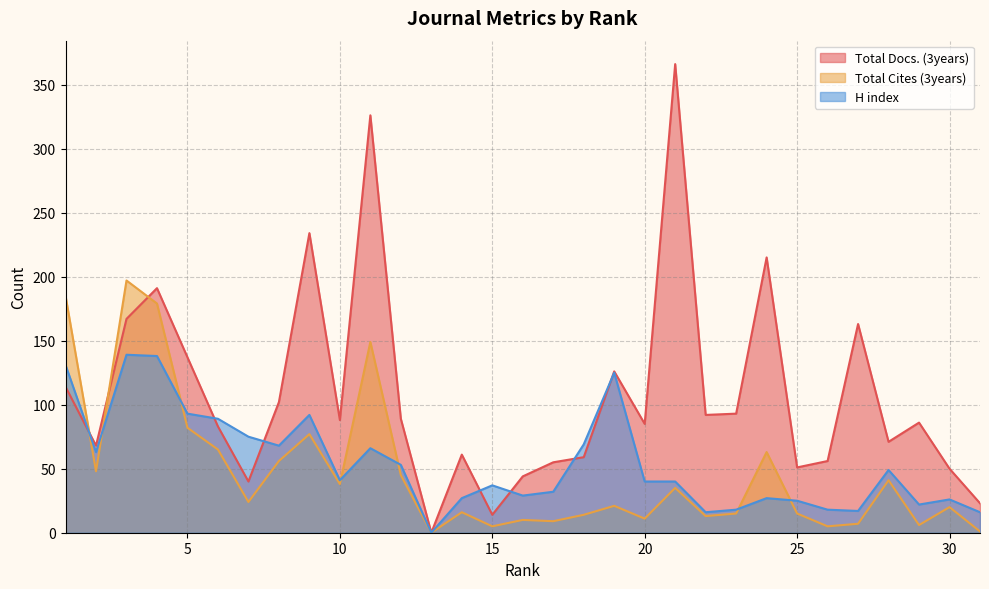

What is the total value across all series at 7?

139